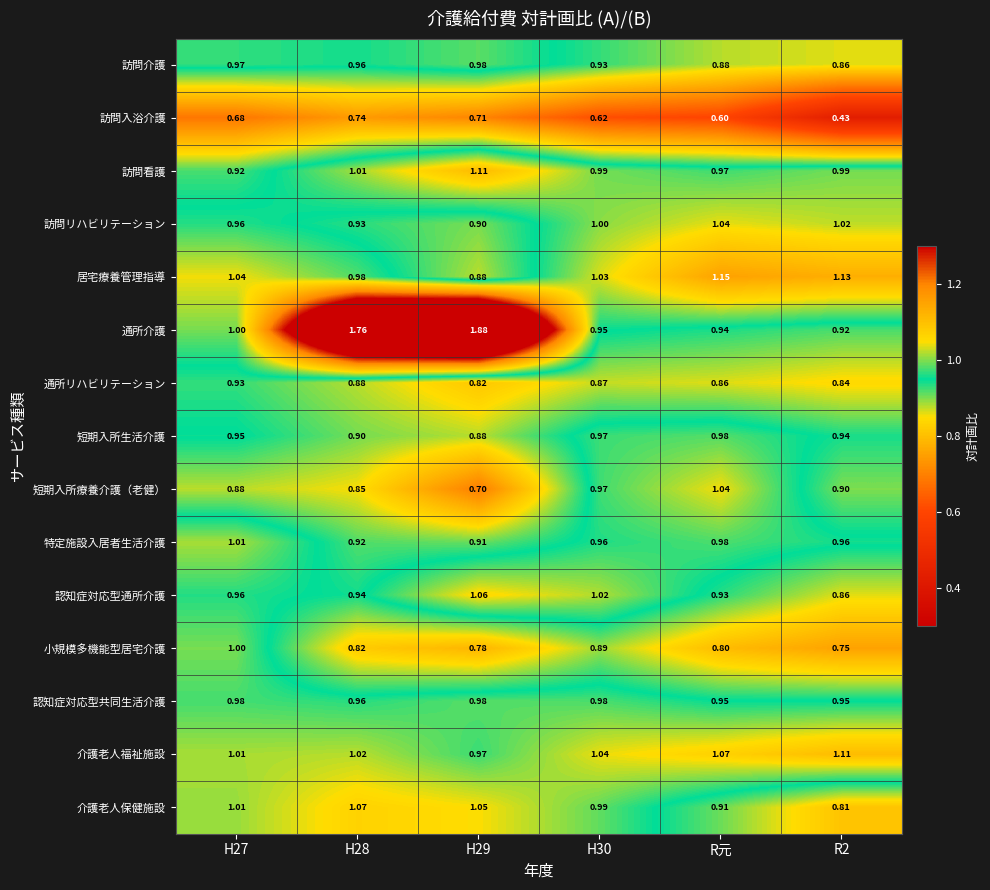

At which category is the sum across all series the highest?

H28